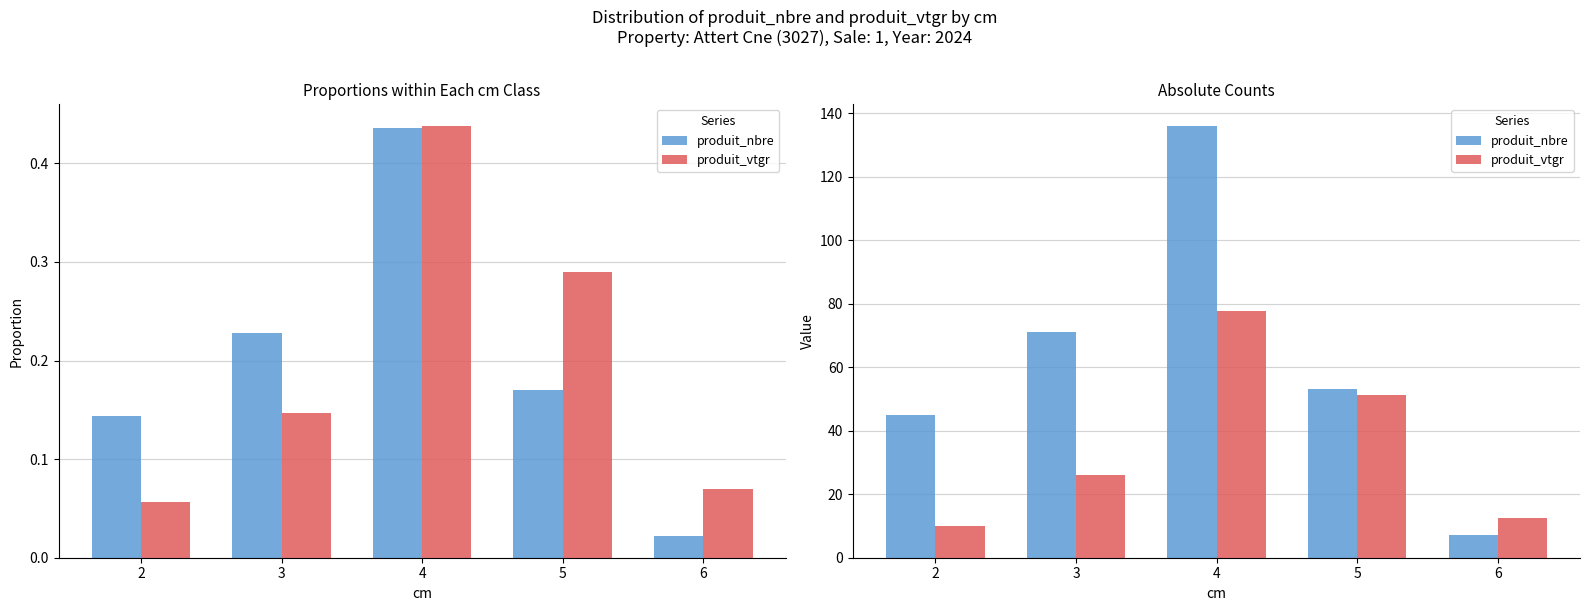

Reading right to left, what are all the values shown in this chart?

produit_nbre: 7.0	53.0	136.0	71.0	45.0
produit_vtgr: 12.4	51.4	77.8	26.0	10.0